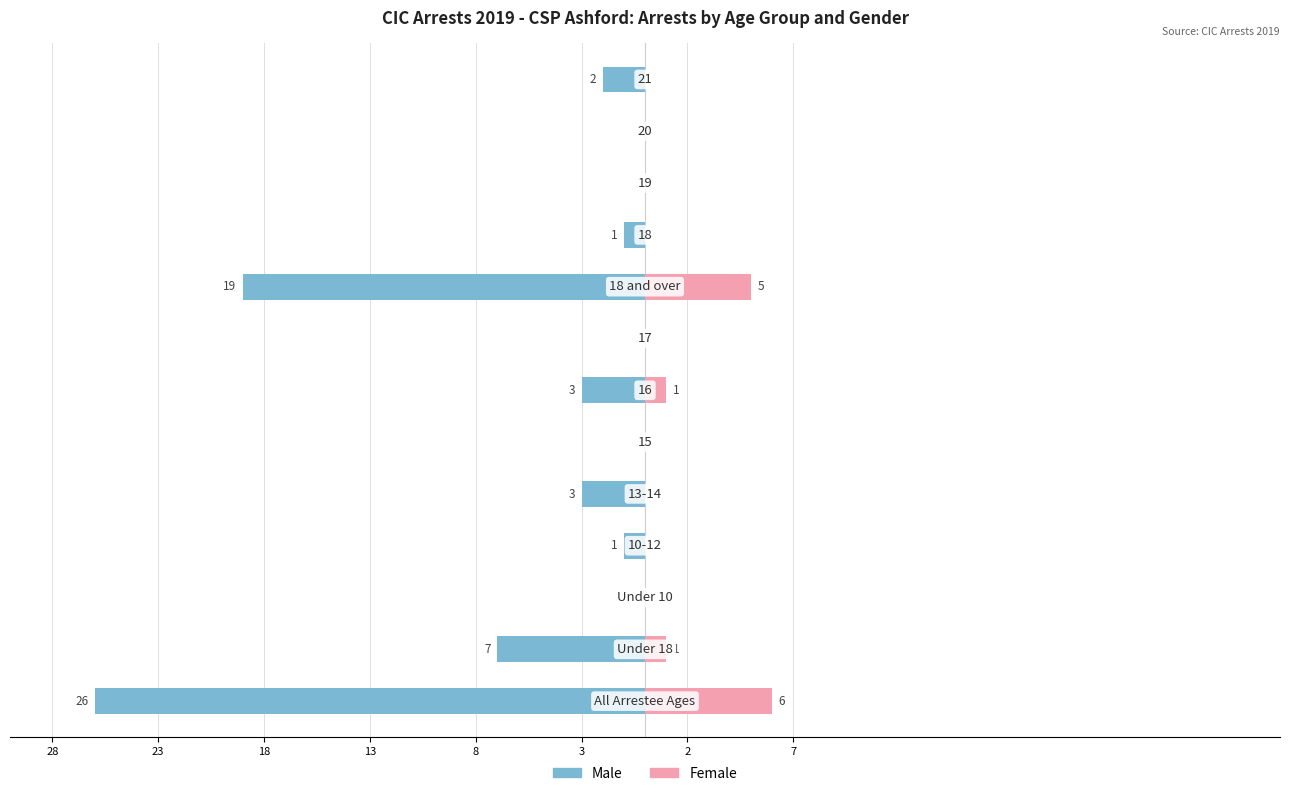

Which series changed the most between 3 and 2?

Male